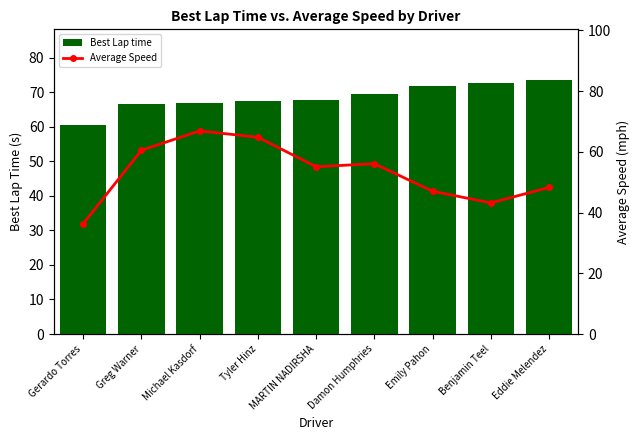

What is the value of the Average Speed bar at the 2nd from the left?

60.5